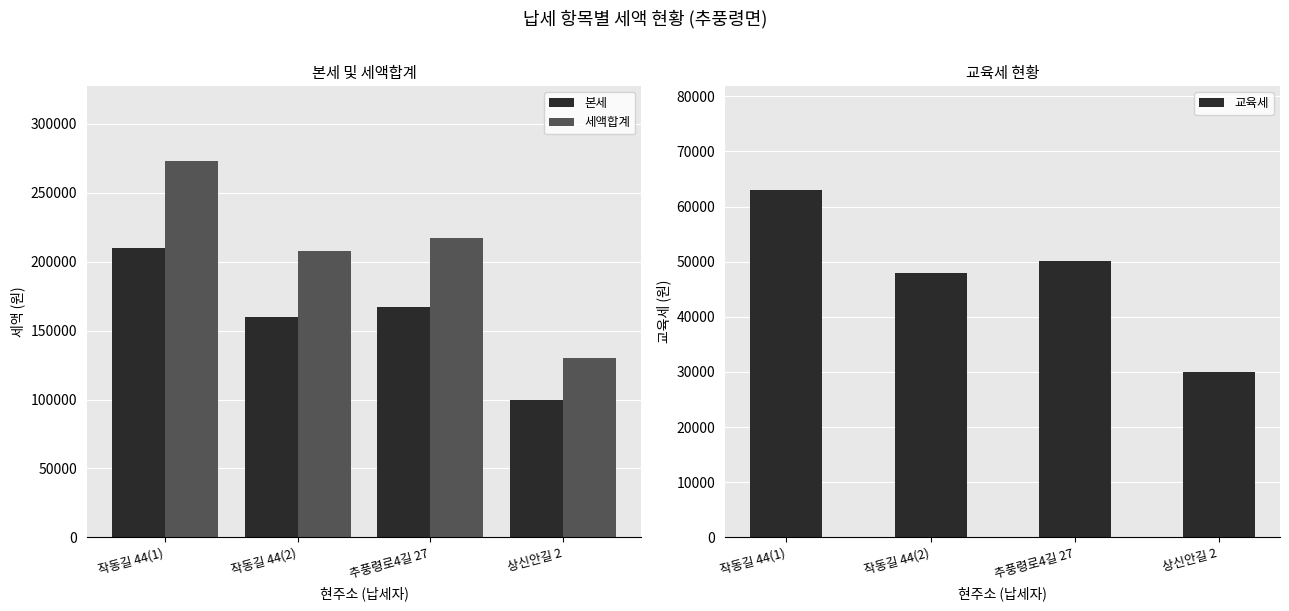

Which series has the largest total across all categories?

세액합계